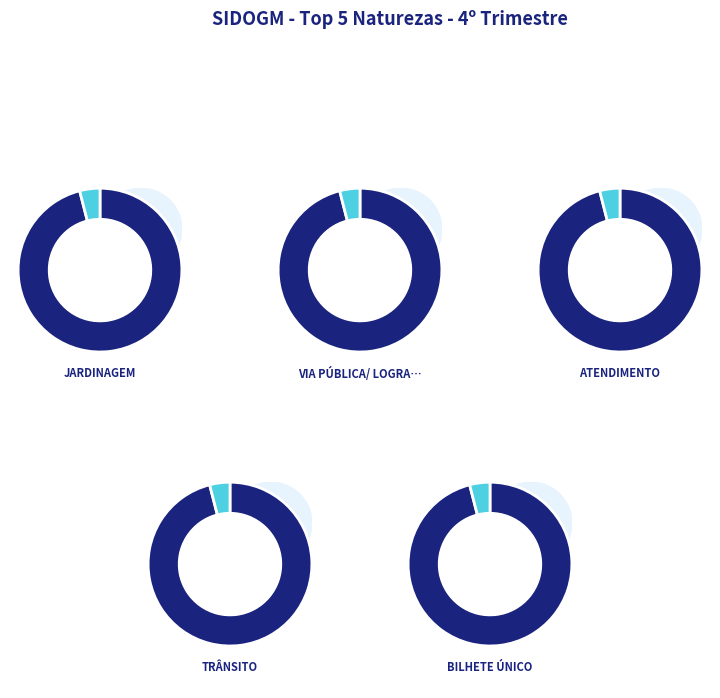

What percentage is the Via pública/ logradouro slice, to the nearest percent?

13%